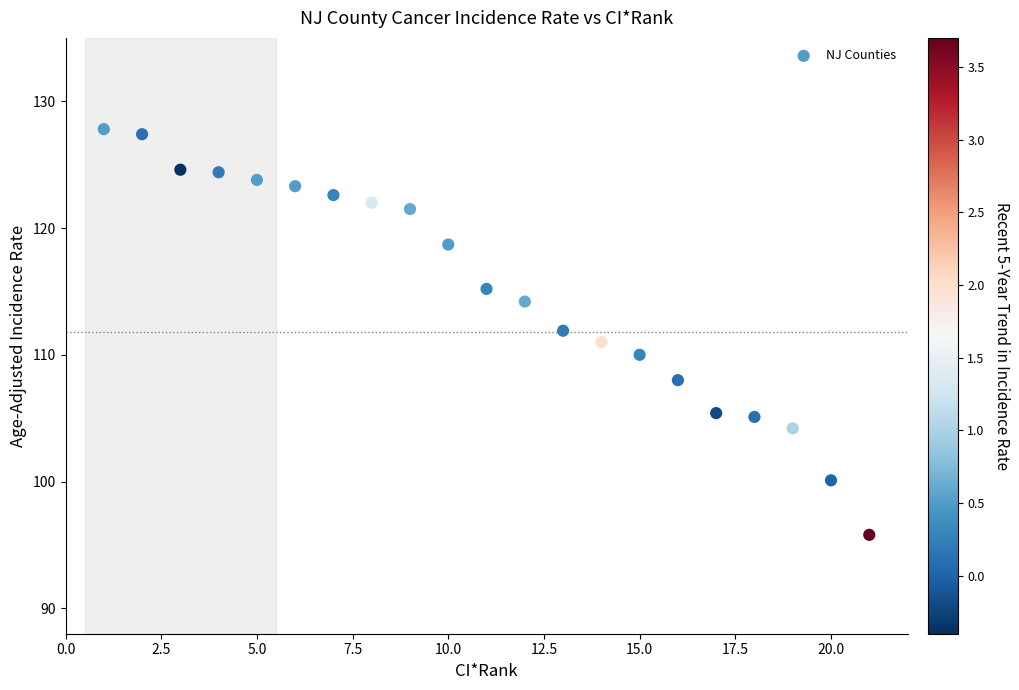

What is the range of Y values (max minus min)?

32.0